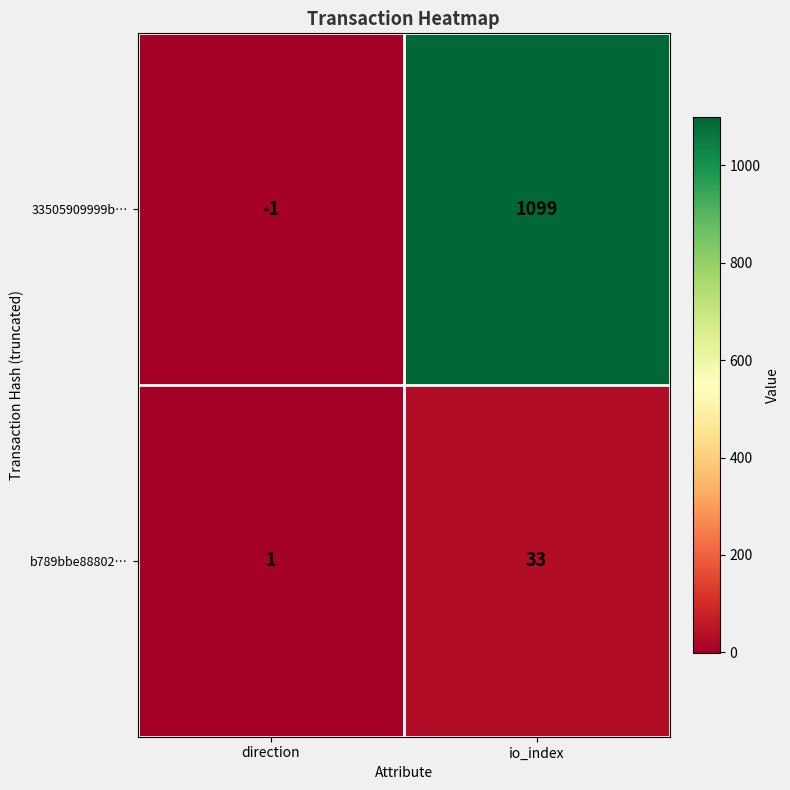

Count the number of categories in the chart.

2